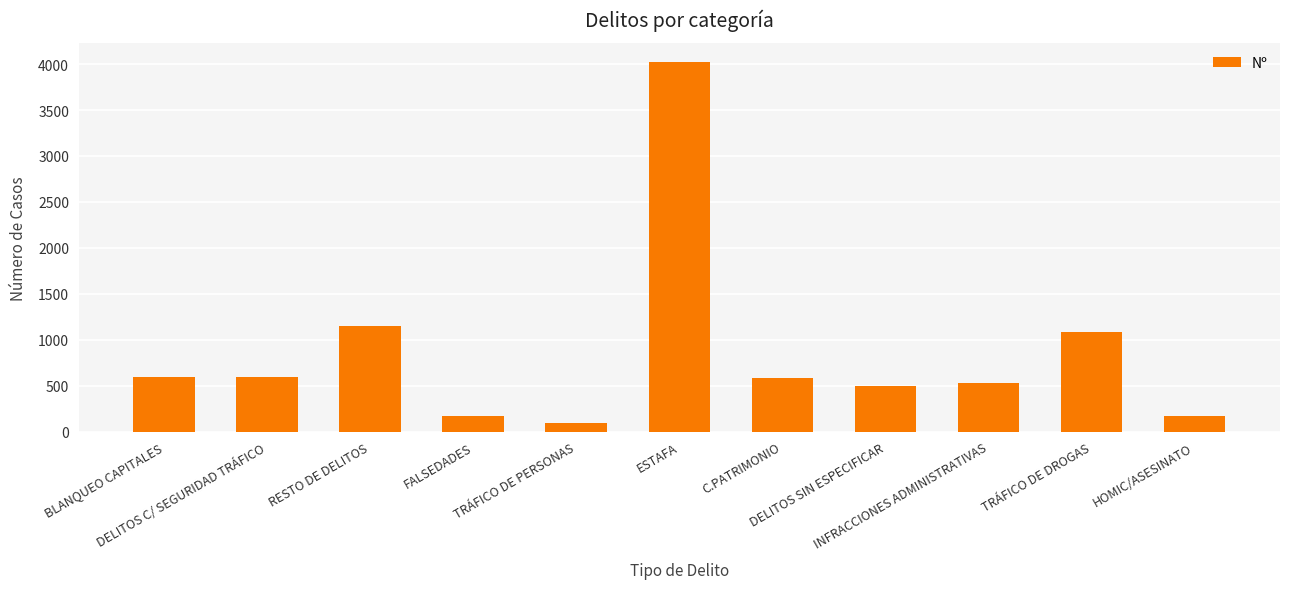

Which label corresponds to the largest value in the chart?

ESTAFA